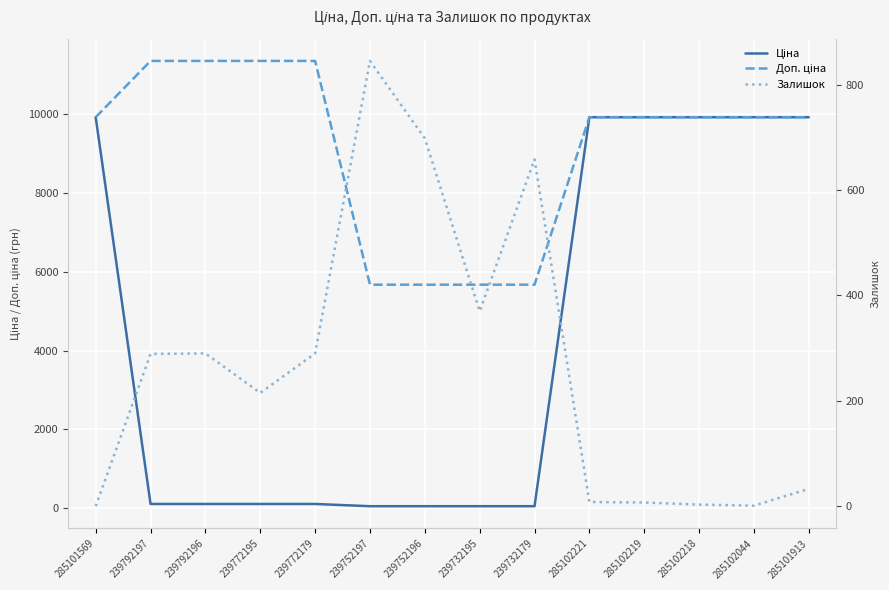

Count the Доп. ціна values in the range 5667 to 11334.

14